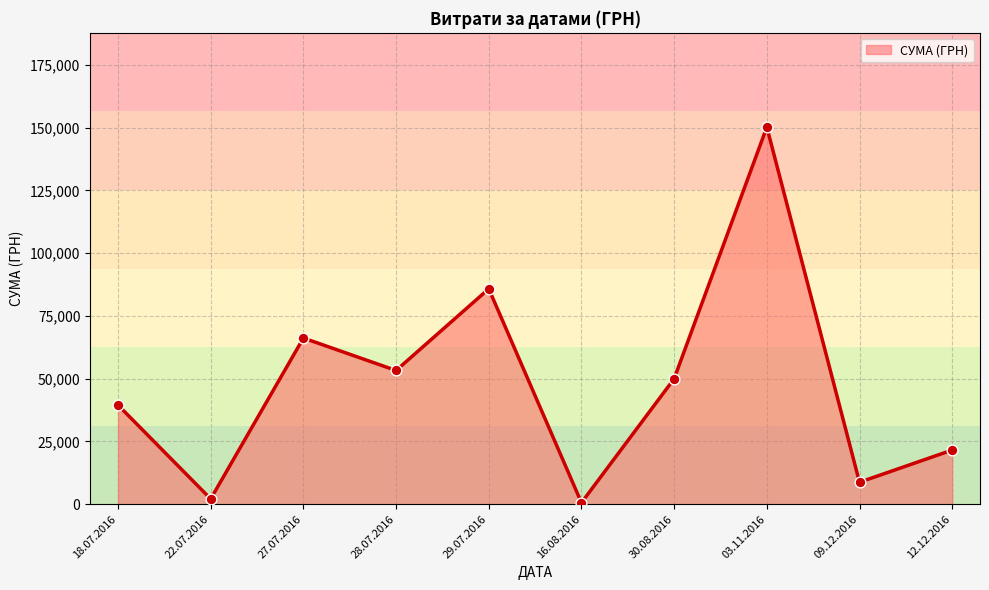

Approximately how many times larger is the value at 30.08.2016 compared to 12.12.2016?

2.3